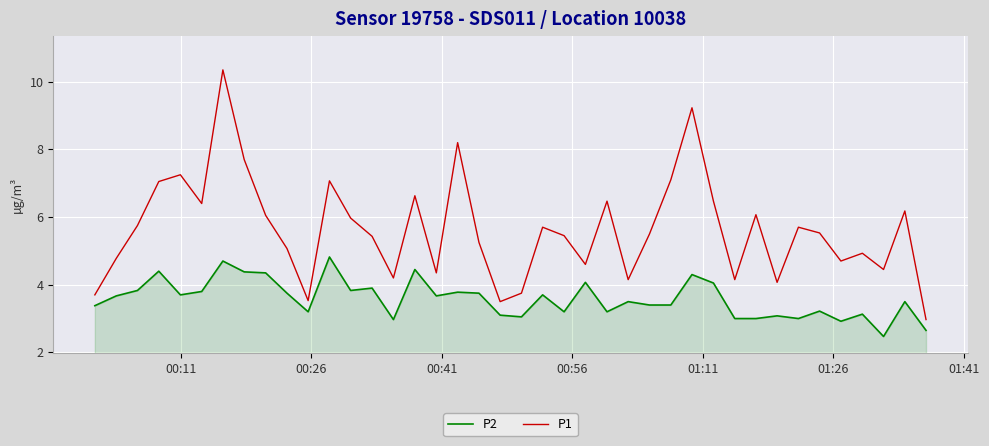

Which series has the largest total across all categories?

P1